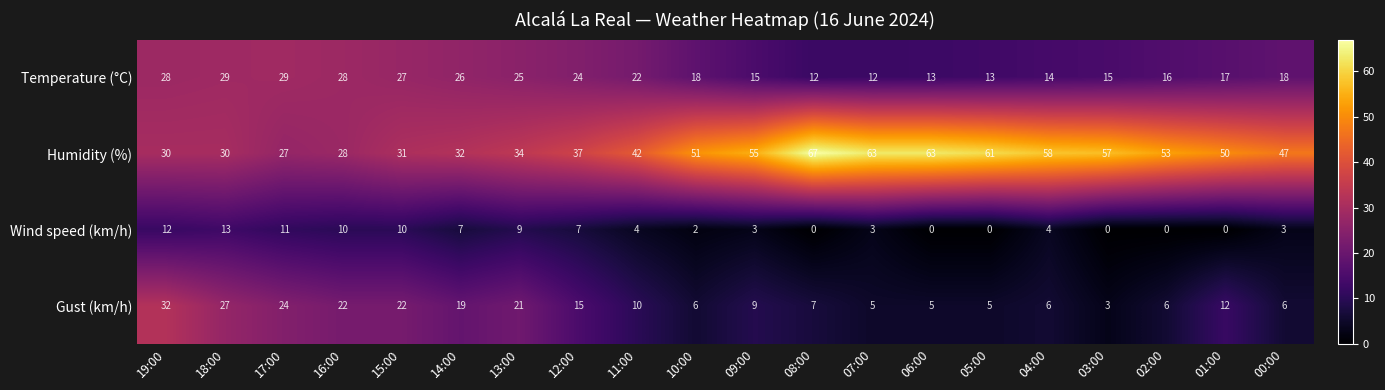

Is it true that Gust (km/h) equals 6 at 00:00?

True